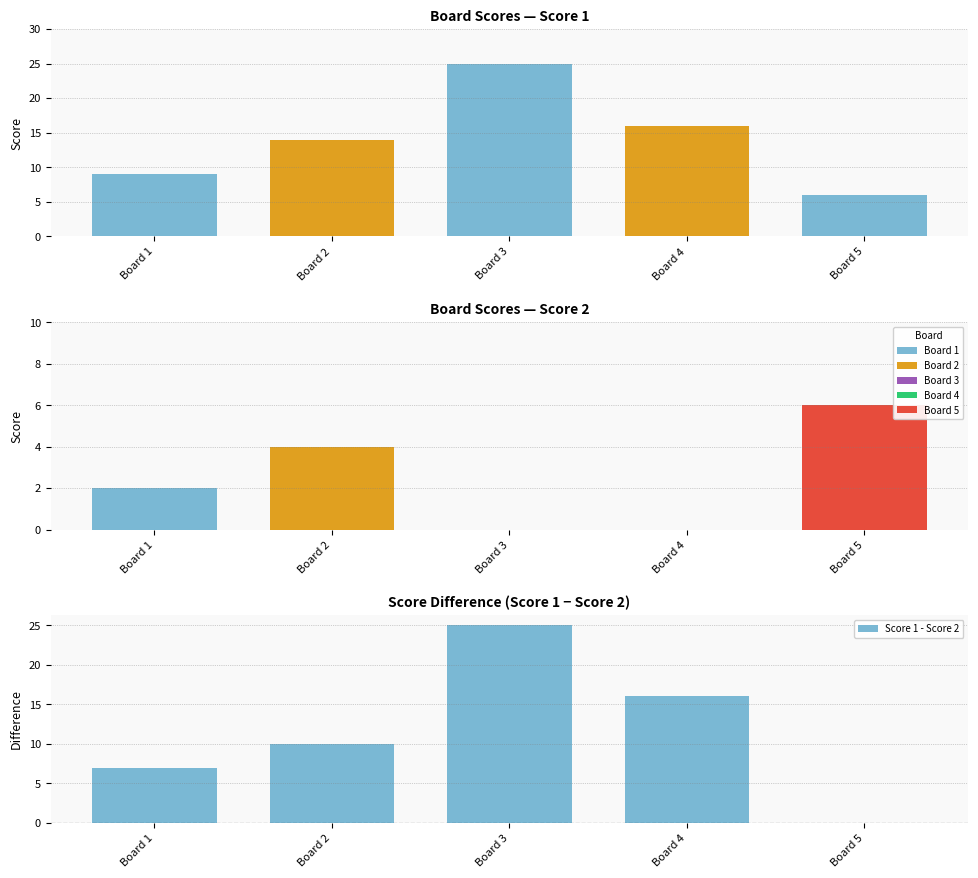

Between Board 4 and Board 3, which is larger?

Board 3